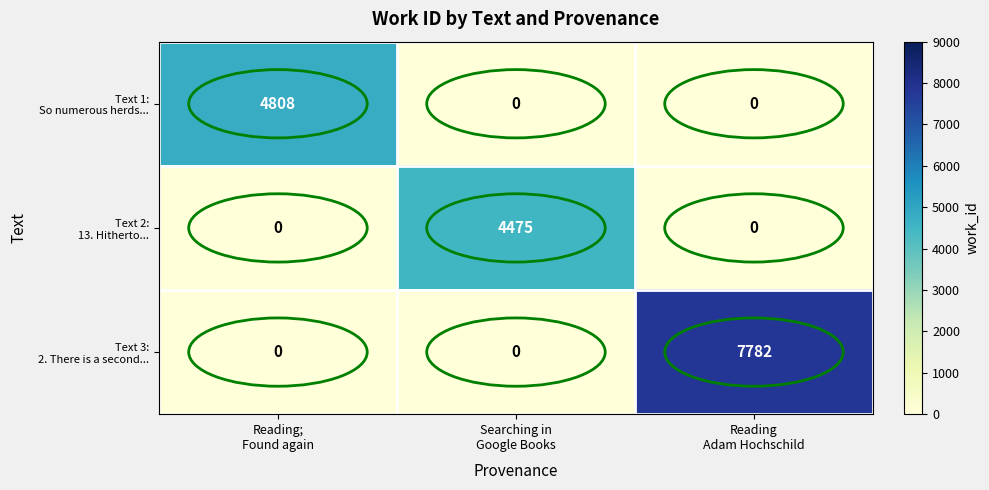

At how many categories does at least one series exceed 4015?

3